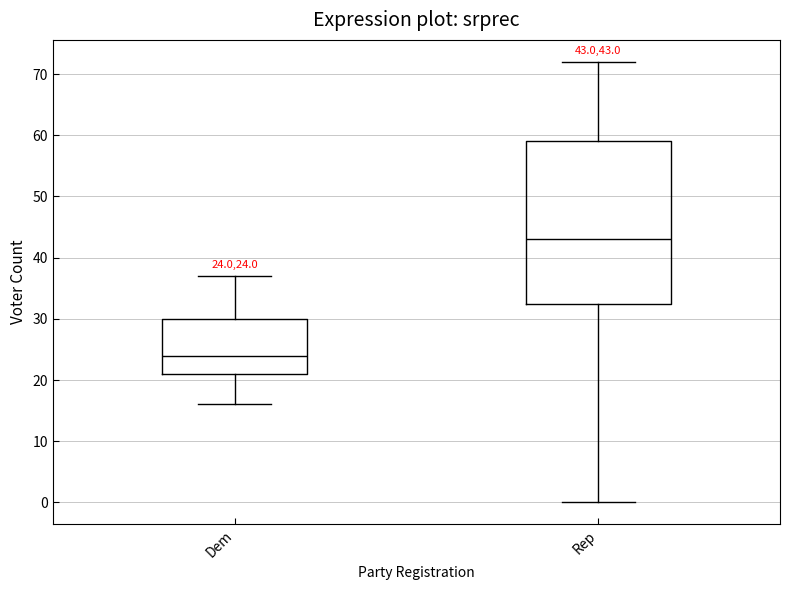

Which box has the lowest median line?

Dem